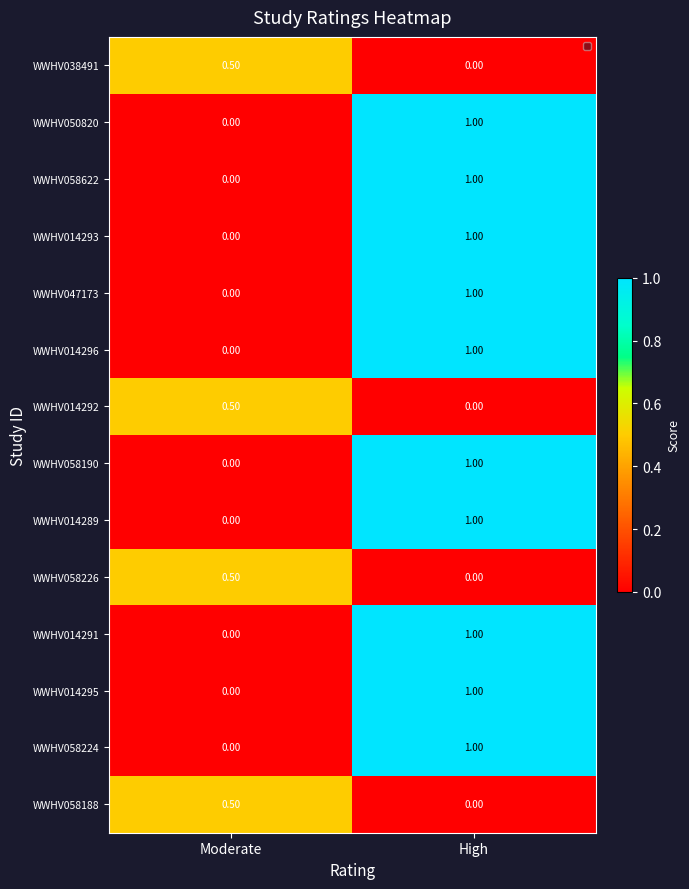

Rank the categories by WWHV058224 value from lowest to highest.

Moderate, High